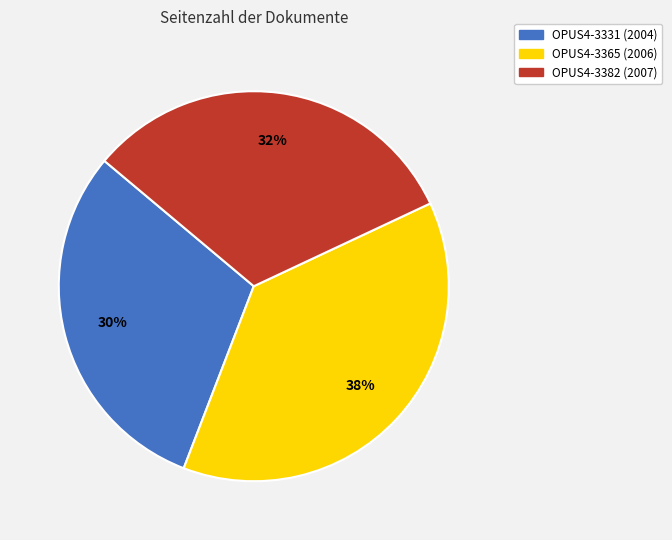

Do OPUS4-3382 (2007) and OPUS4-3365 (2006) together represent more than half of the pie?

Yes